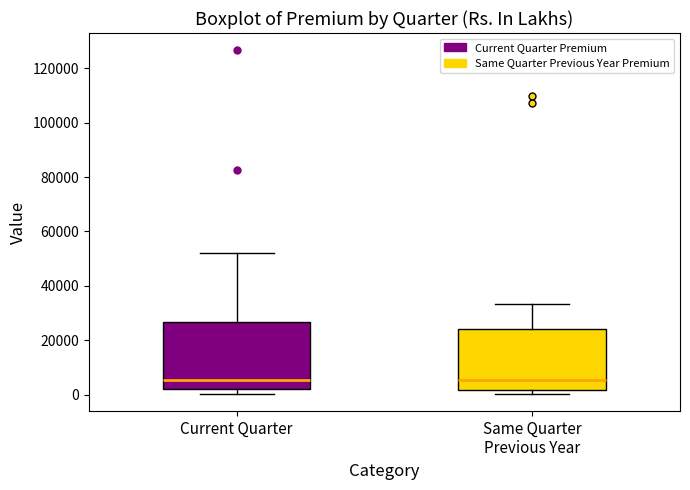

Where is the lower edge of the box for Same Quarter Previous Year on the y-axis? The values are not printed on the chart, so give them approximately, as read against the axis.

2000